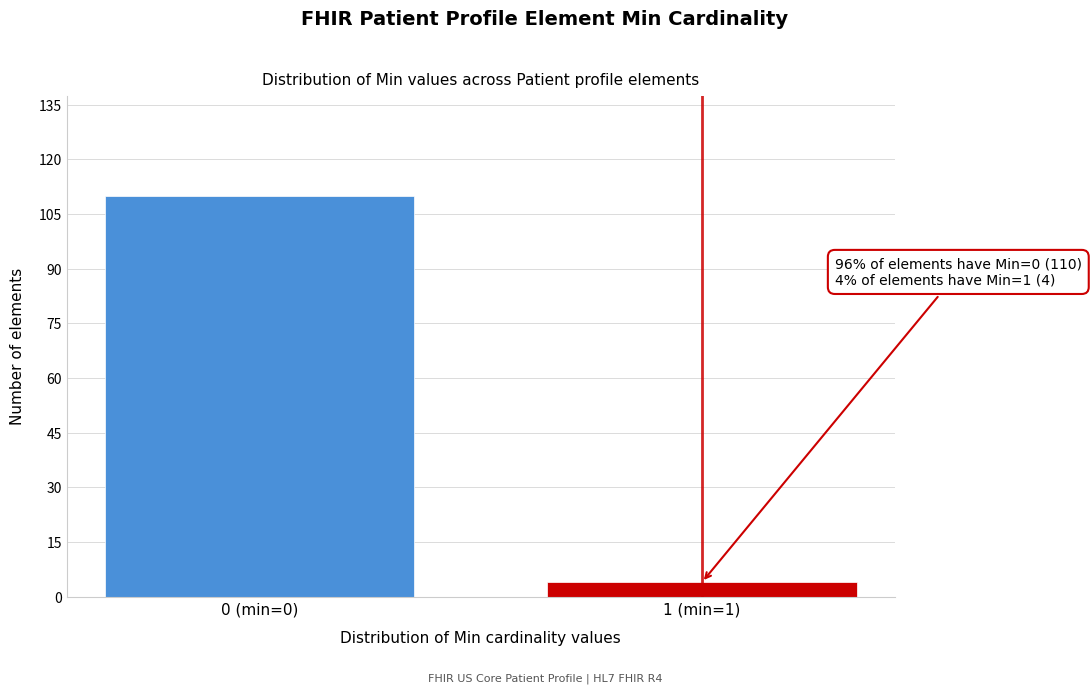

Reading right to left, extract all data points from this chart.

4	110